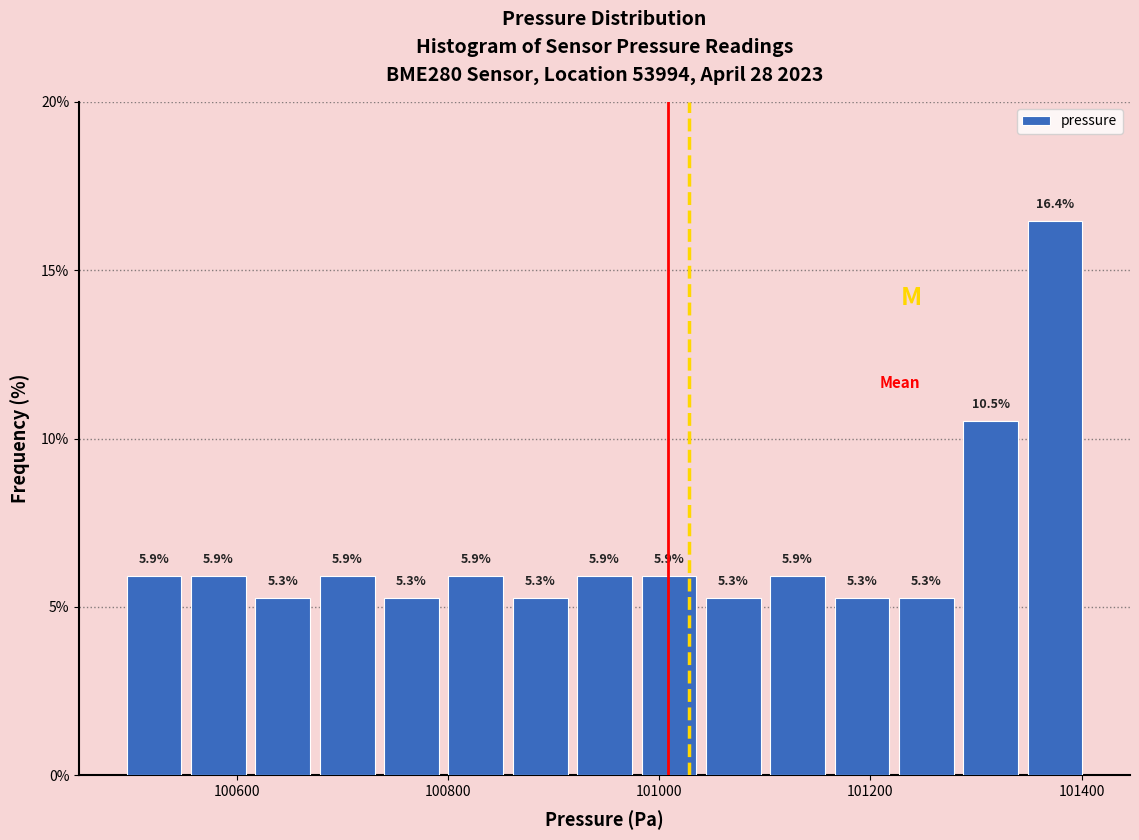

Around what value on the x-axis is the tallest bar? Give the approximate position of its centre, as read against the axis.

101380